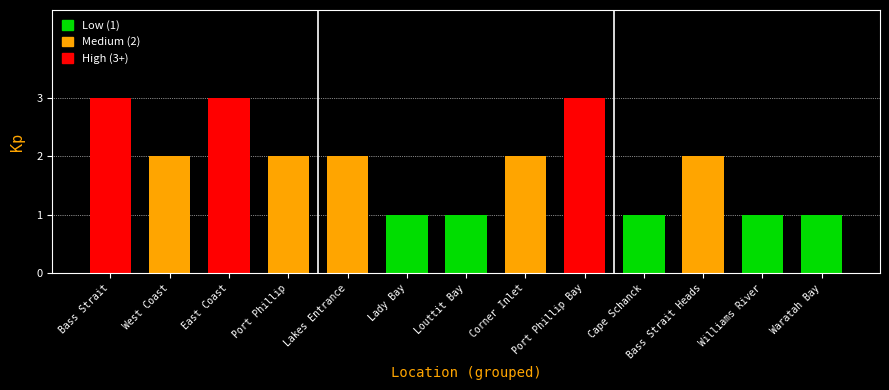

At which label does the data first exceed 2?

Bass Strait